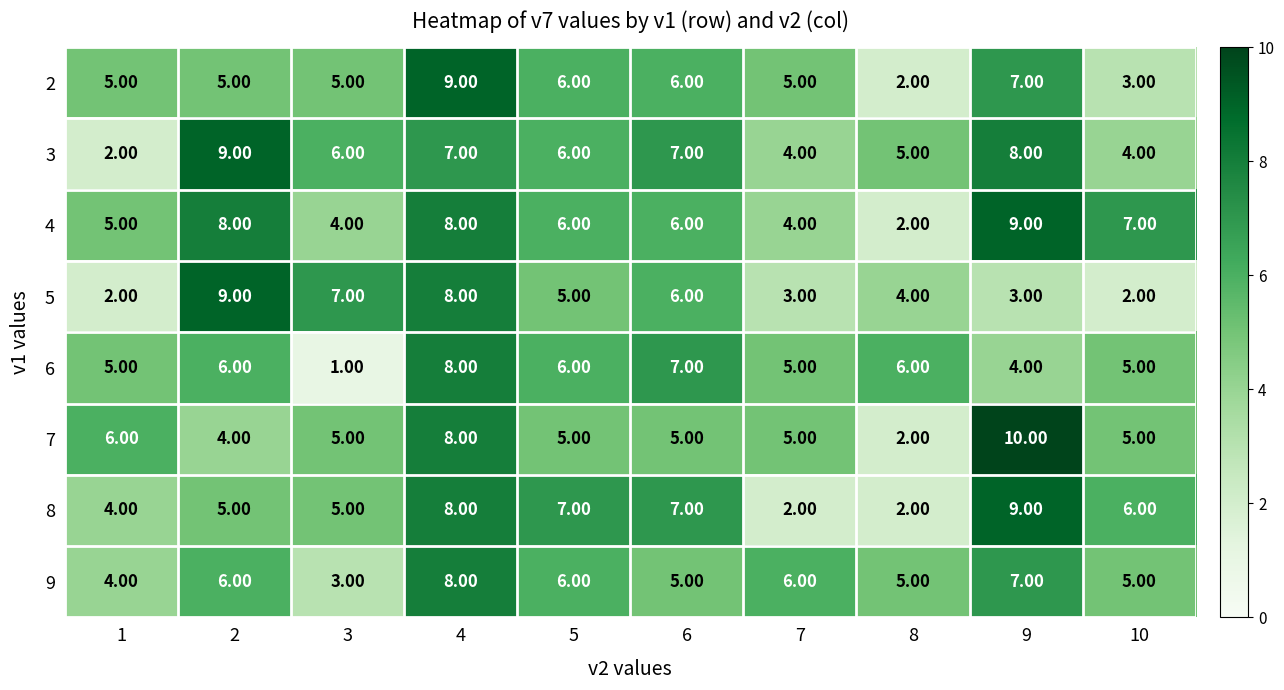

What is the difference between the 4 values at 3 and 2?

4